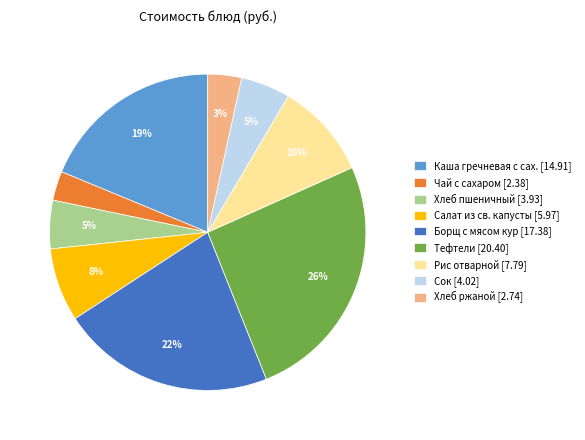

Is the sum of Сок [4.02] and Тефтели [20.40] greater than half?

No